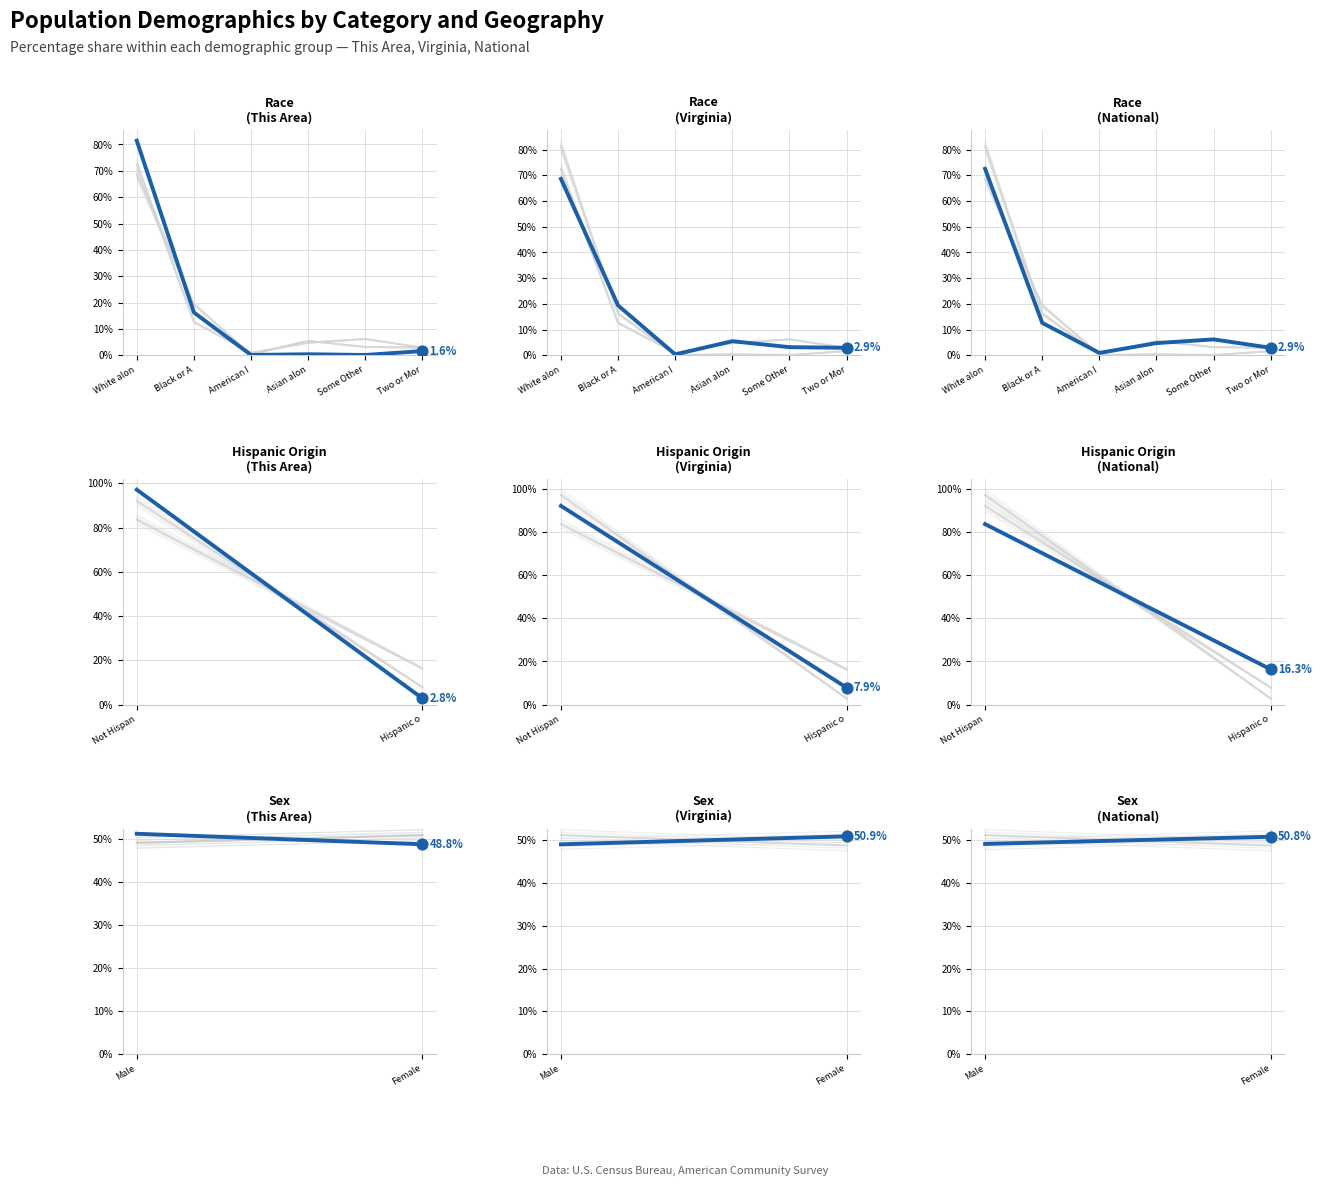

At how many categories does at least one series exceed 51?

1